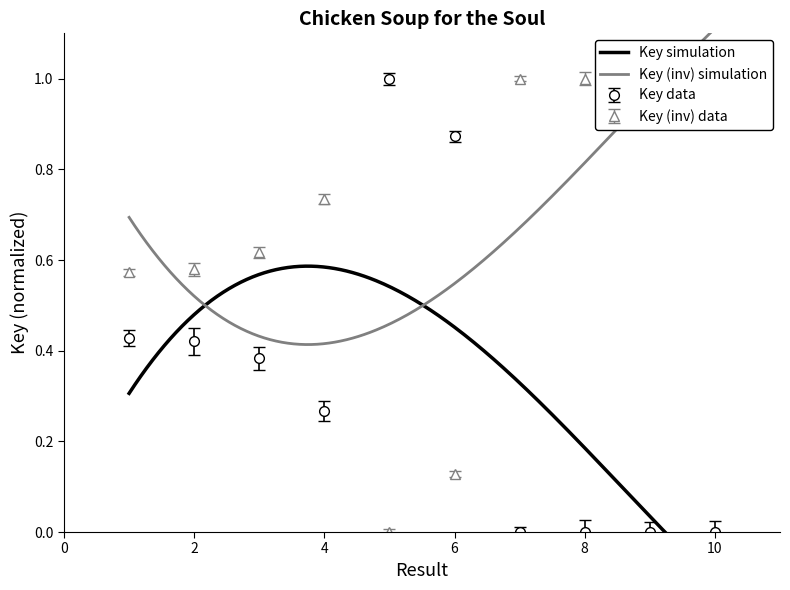

How many interior local peaks (higher than both neighbors) does the data have?

2